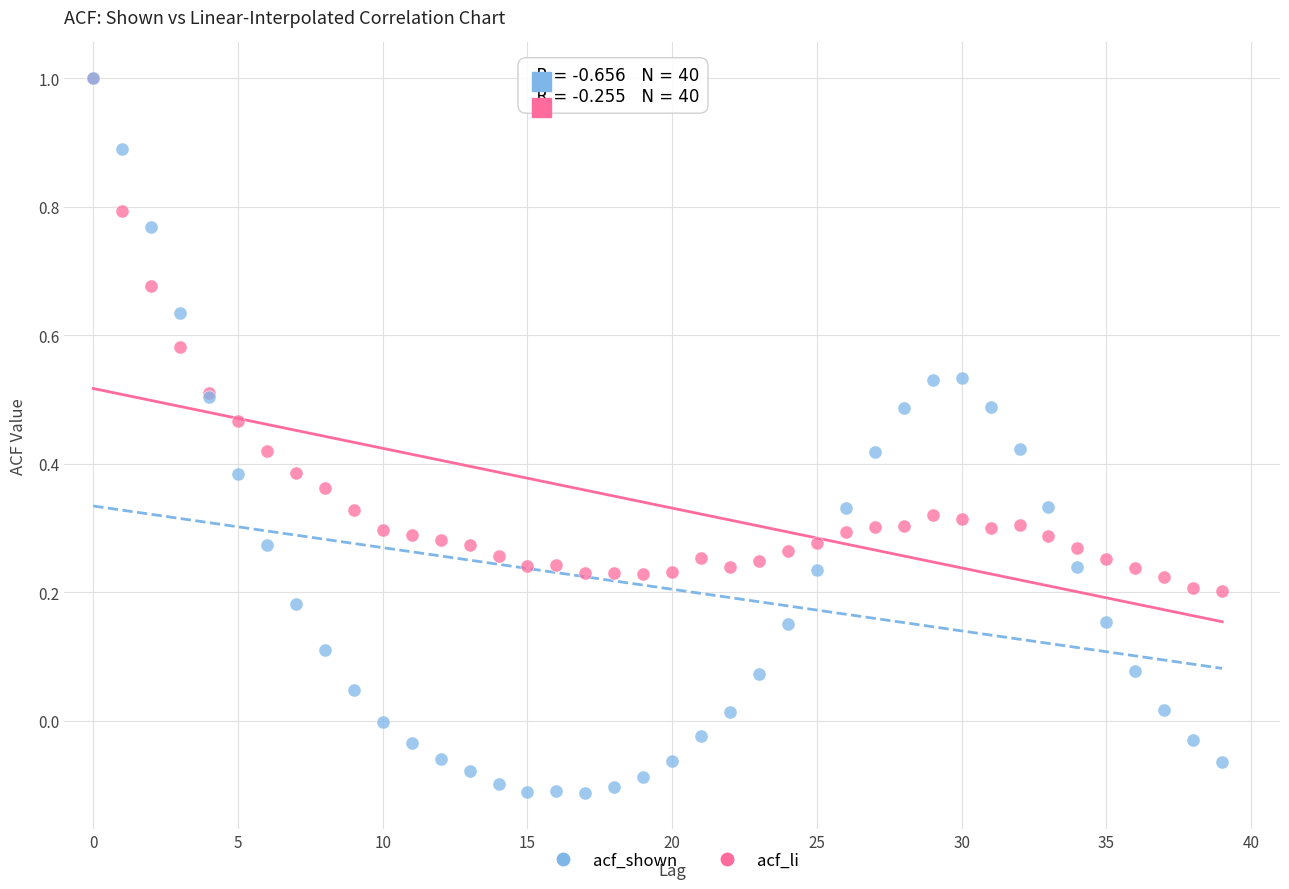

Which series contains the lowest Y value?

acf_li